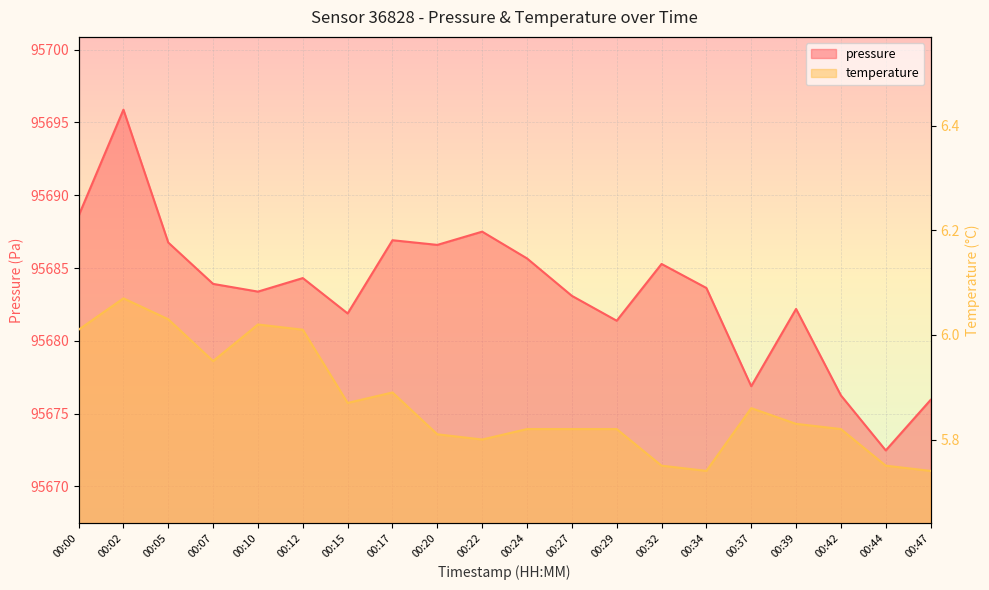

What is the value of the temperature point at the 12th from the left?

5.8